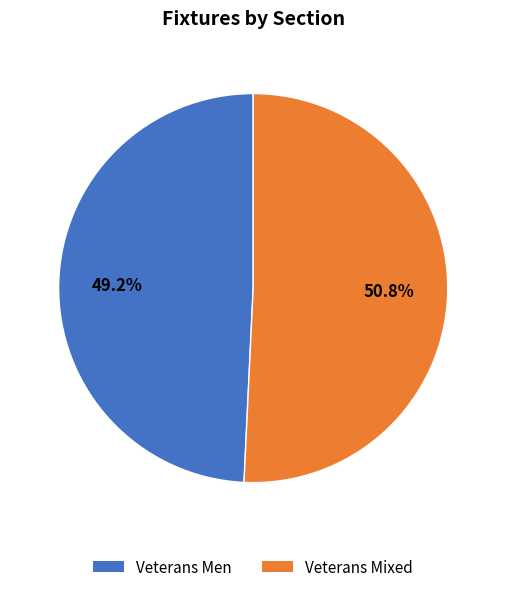

Is there a majority slice in this chart?

Yes